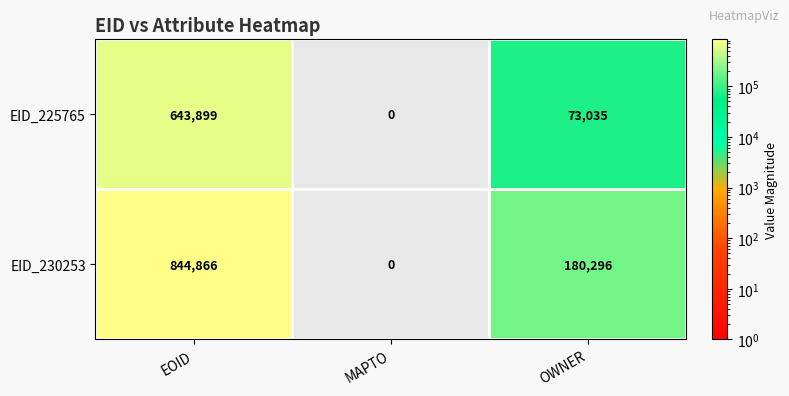

How many series are shown in this chart?

2